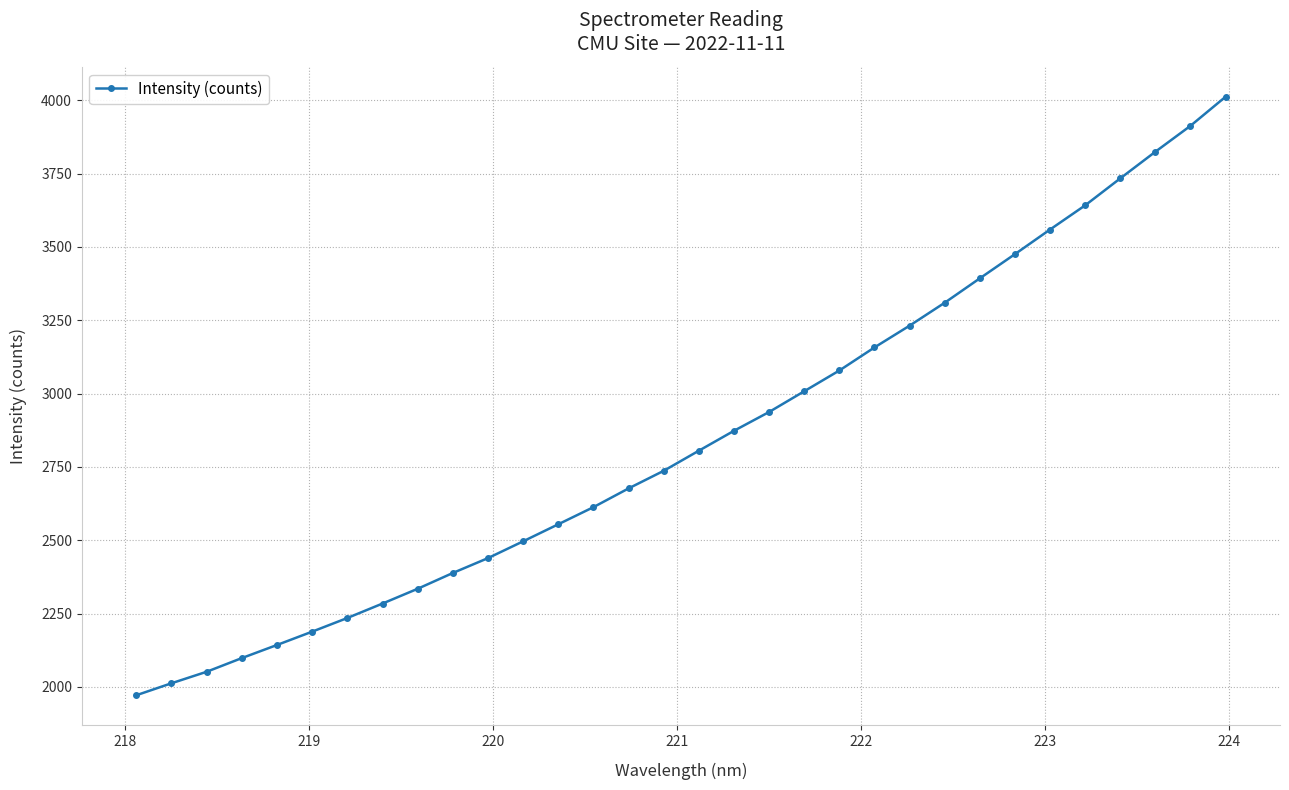

What is the average value?

2849.2